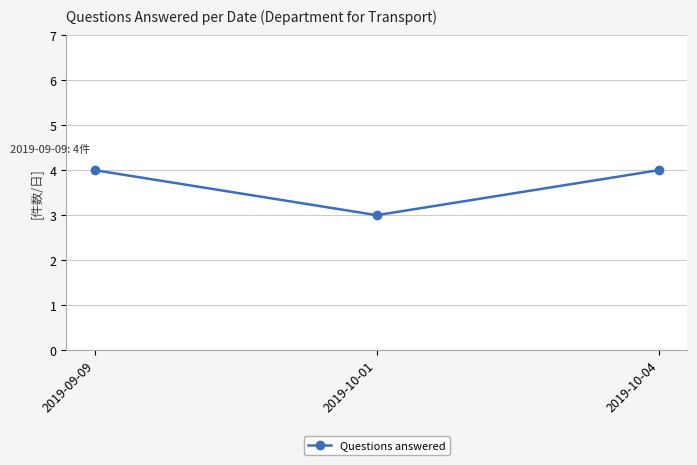

What is the greatest value displayed?

4